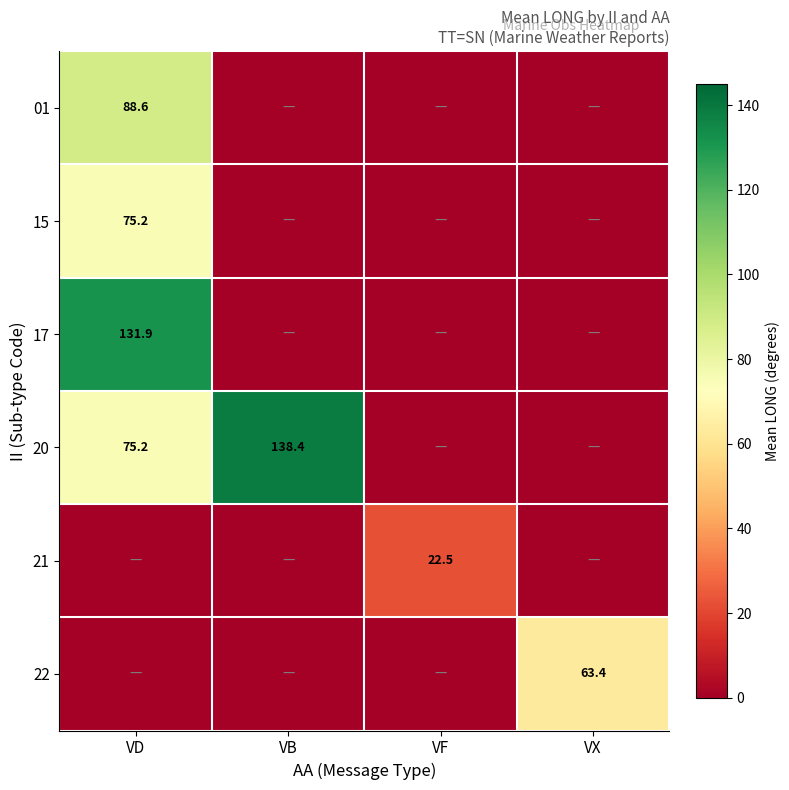

Which label corresponds to the largest value in the chart?

VB